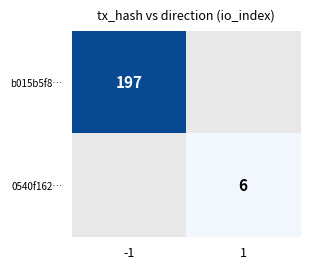

Is the value of 0540f162… at 1 greater than the value of b015b5f8… at -1?

No